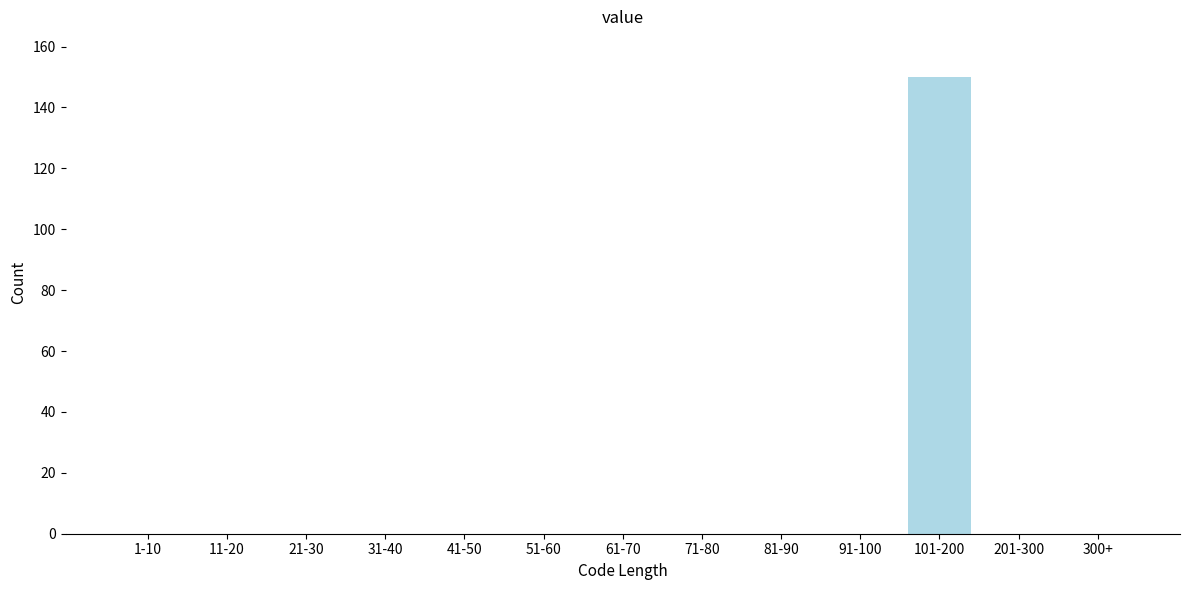

Reading left to right, transcribe all the data shown in this chart.

1-10=0	11-20=0	21-30=0	31-40=0	41-50=0	51-60=0	61-70=0	71-80=0	81-90=0	91-100=0	101-200=150	201-300=0	300+=0